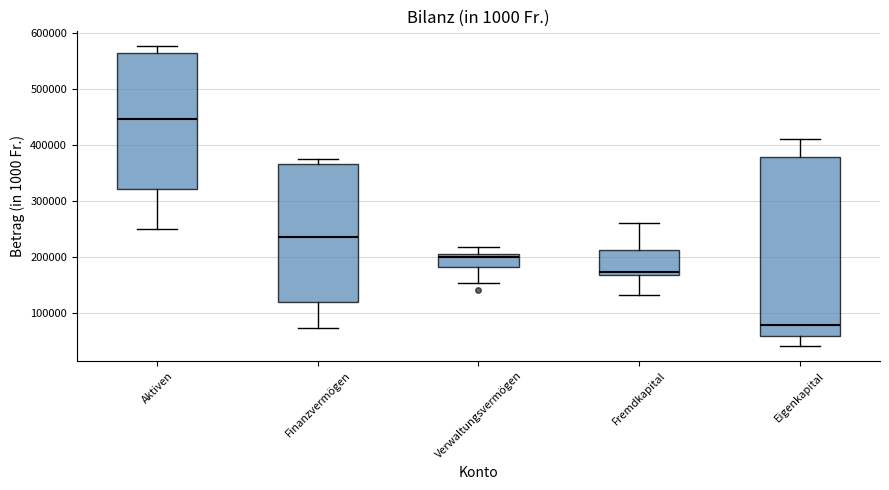

Which box is the tallest, from its lower edge to its upper edge?

Eigenkapital